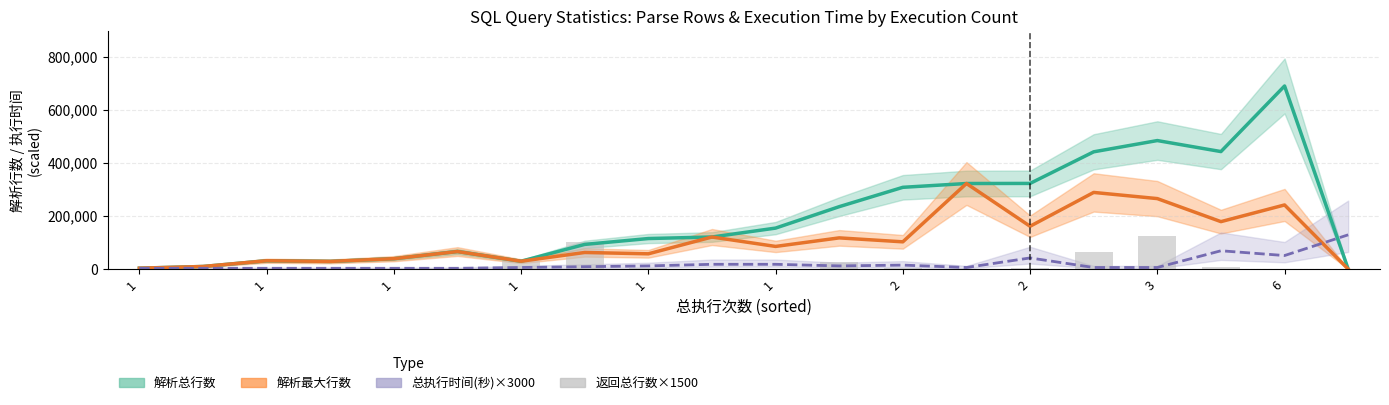

True or false: 总执行时间(秒)×3000 has a value of 90600 at 6.

False